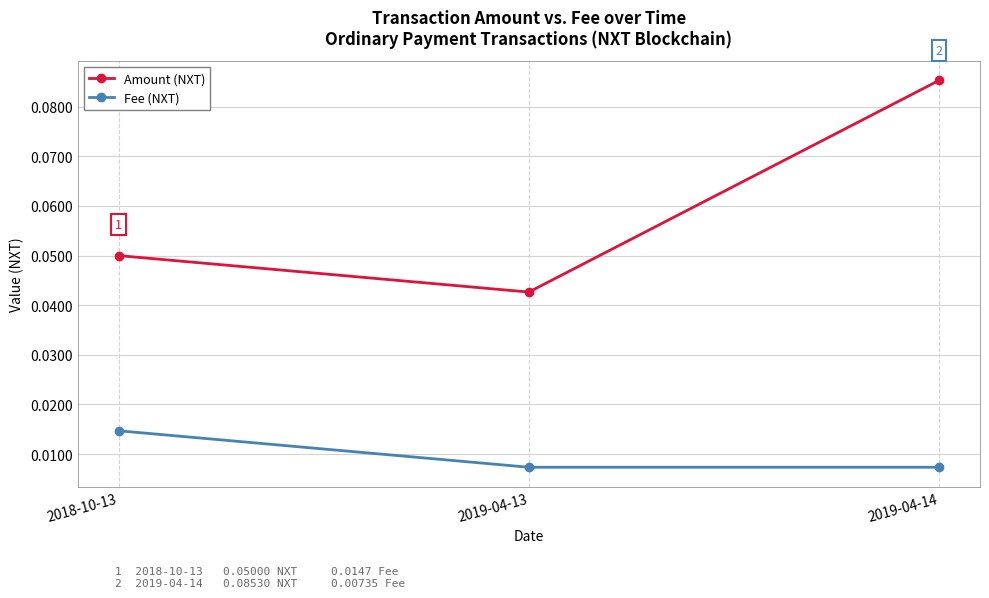

List the series in order of their peak value, highest first.

Amount (NXT), Fee (NXT)